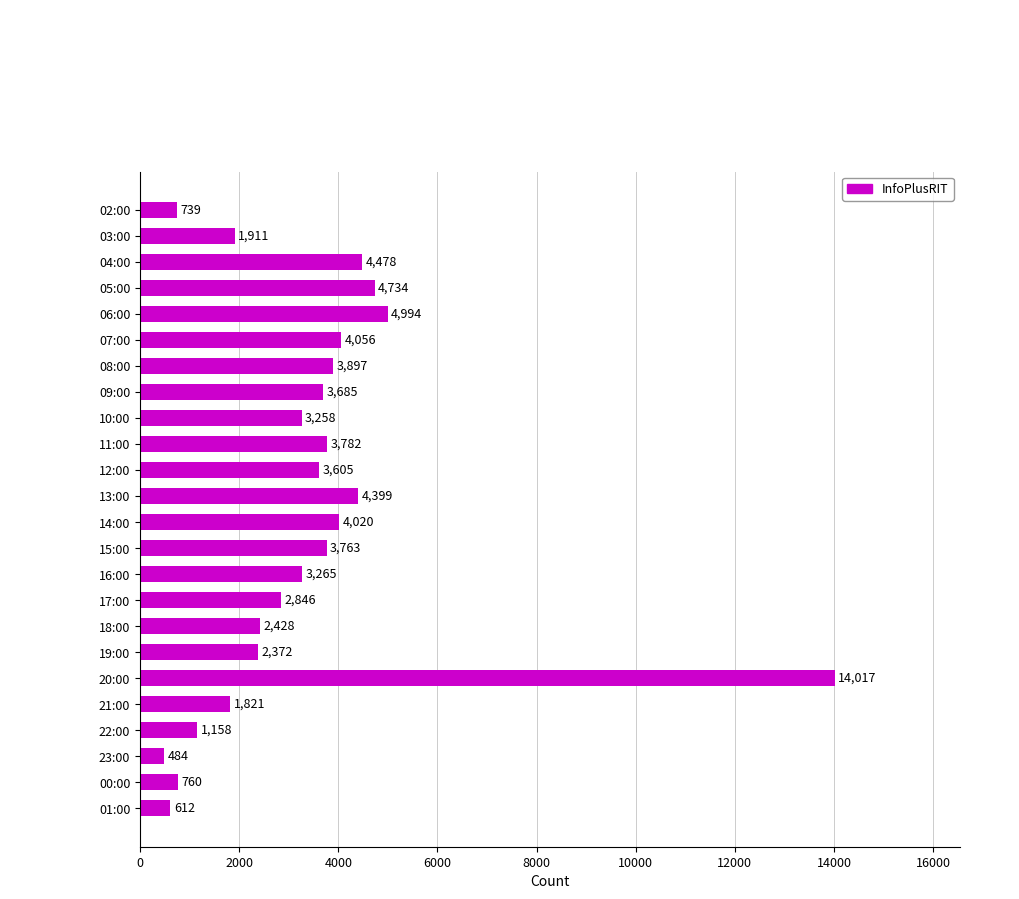

Is it true that the value at 09:00 is 2136?

False